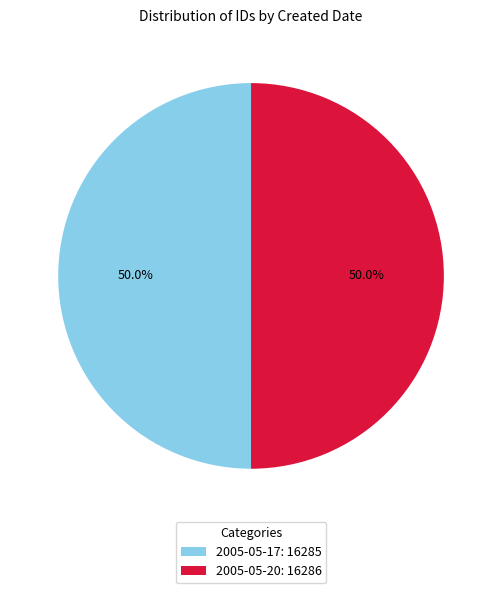

To the nearest percent, what portion does 2005-05-17 represent?

50%